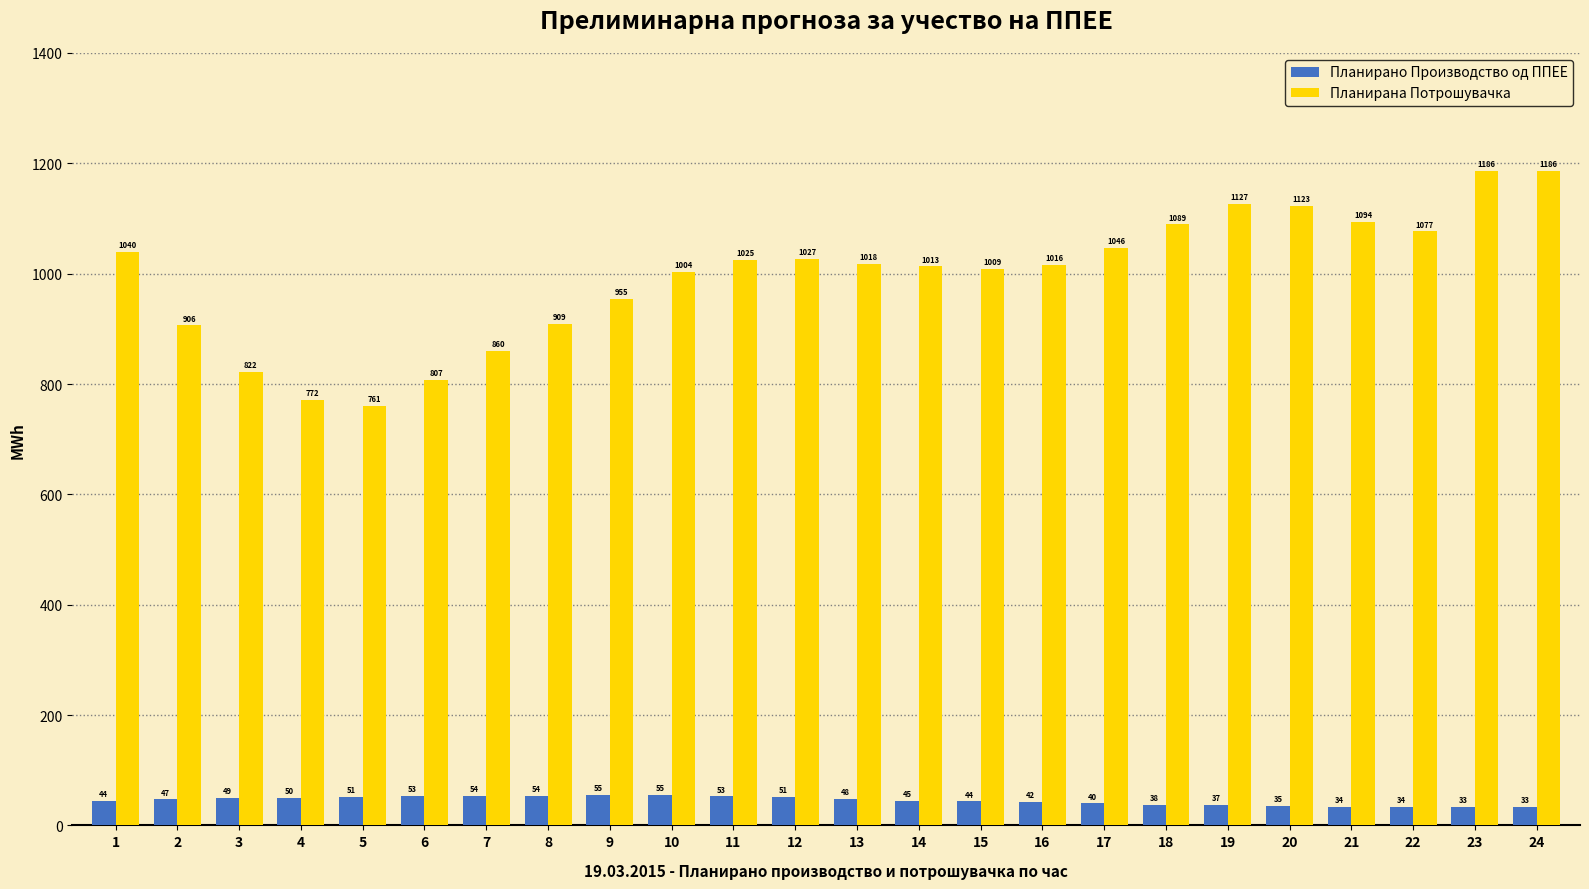

What is the sum of all Планирана Потрошувачка values?

23871.2